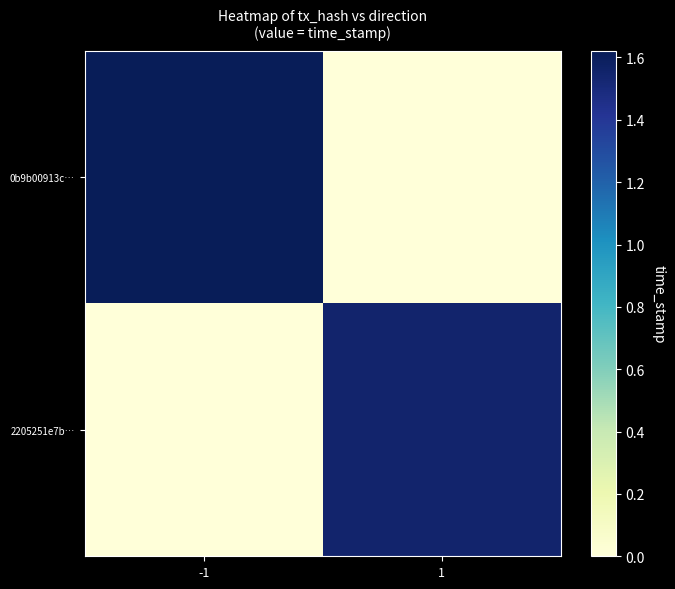

At which category is the sum across all series the highest?

-1